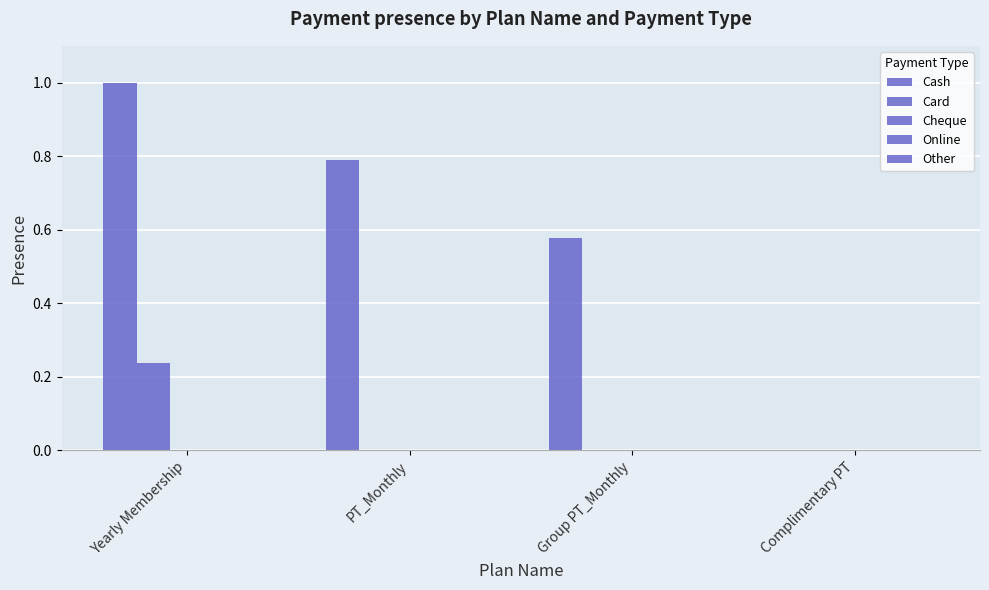

How many distinct data groups are displayed?

2